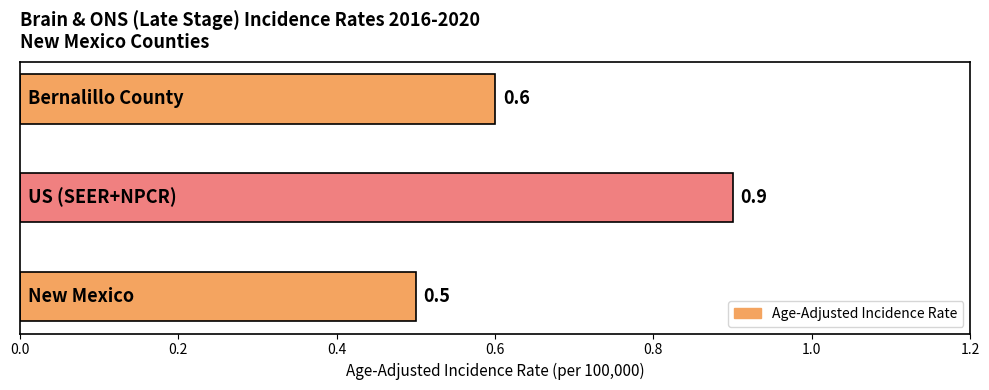

What is the average value?

0.7